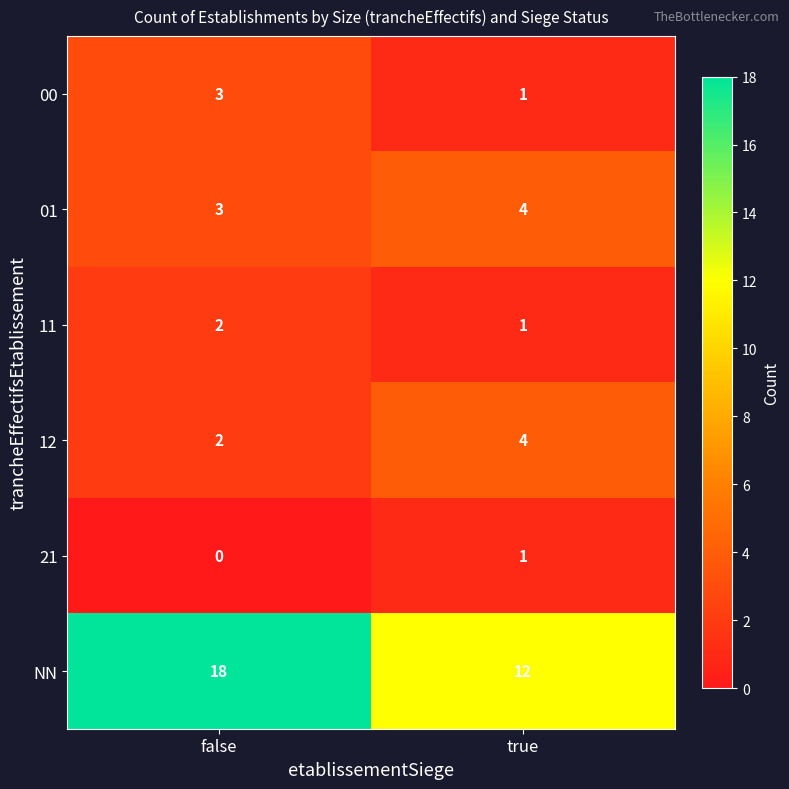

List the labels in order of 01 value, smallest first.

false, true